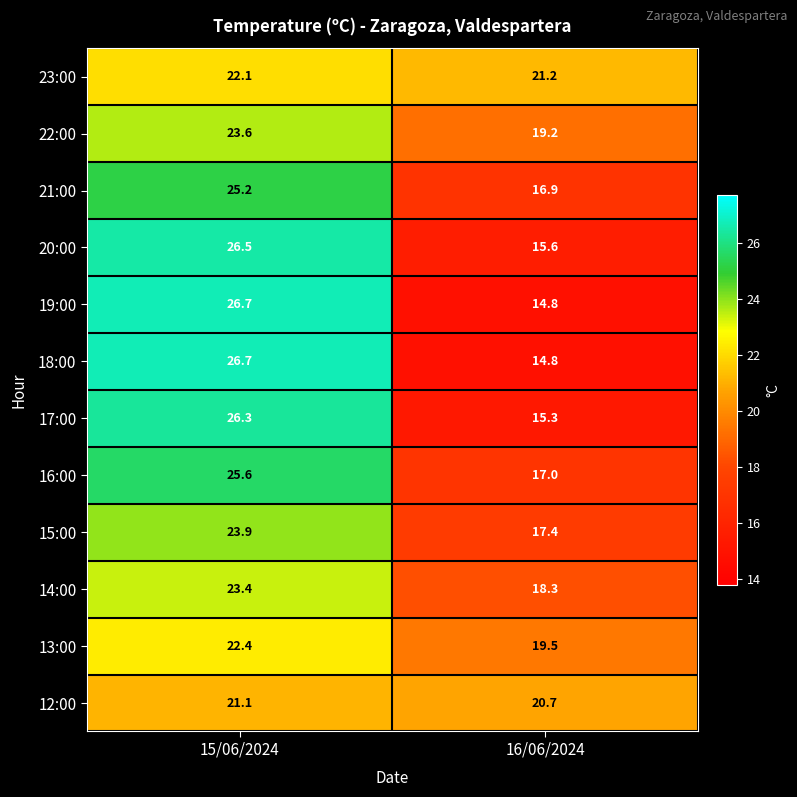

Where is 12:00 nearest to the value 20?

16/06/2024